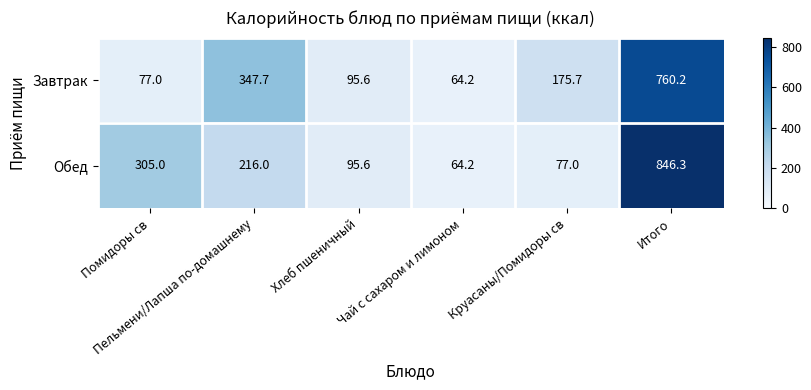

Which series has the largest total across all categories?

Обед